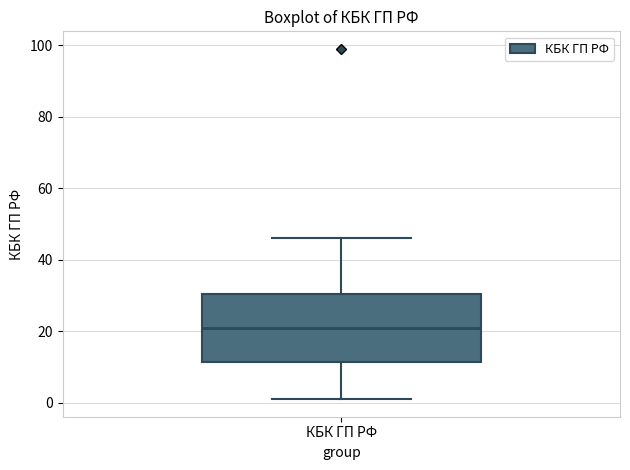

Where does the lower whisker of the box for КБК ГП РФ end on the y-axis? The values are not printed on the chart, so give them approximately, as read against the axis.

2